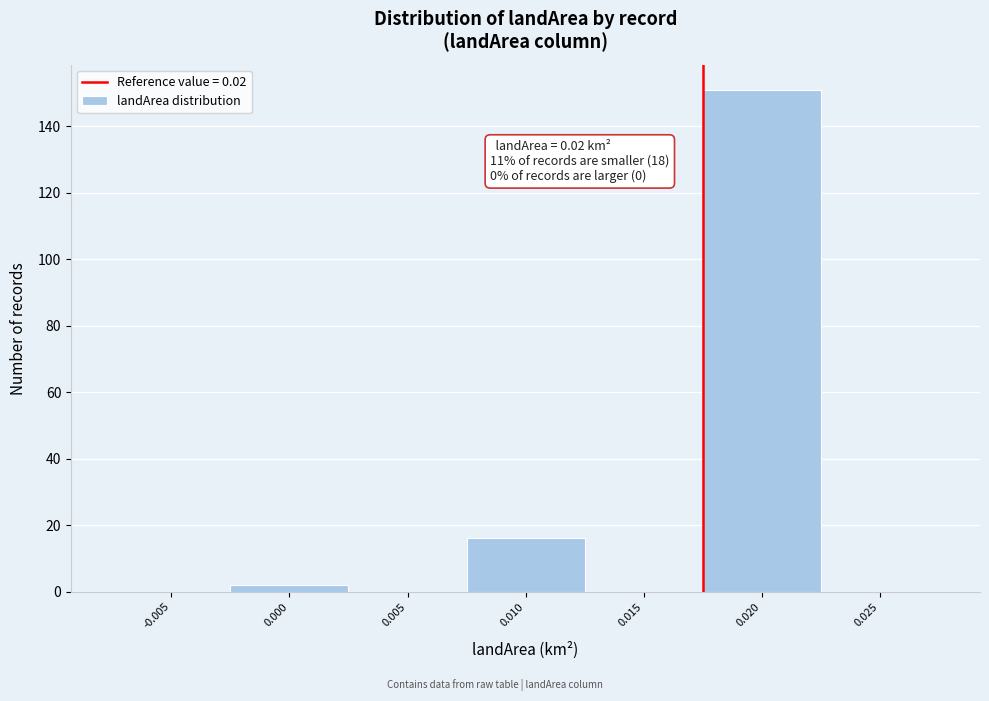

Reading left to right, list all the values displayed in this chart.

-0.005=0	0.000=2	0.005=0	0.010=16	0.015=0	0.020=151	0.025=0